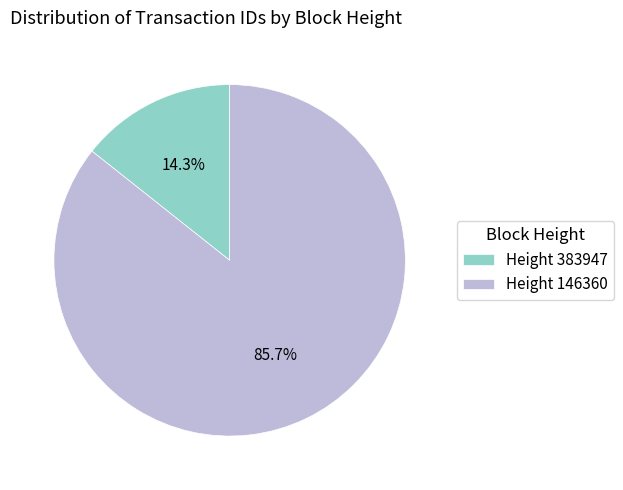

Which has a higher value, Height 383947 or Height 146360?

Height 146360